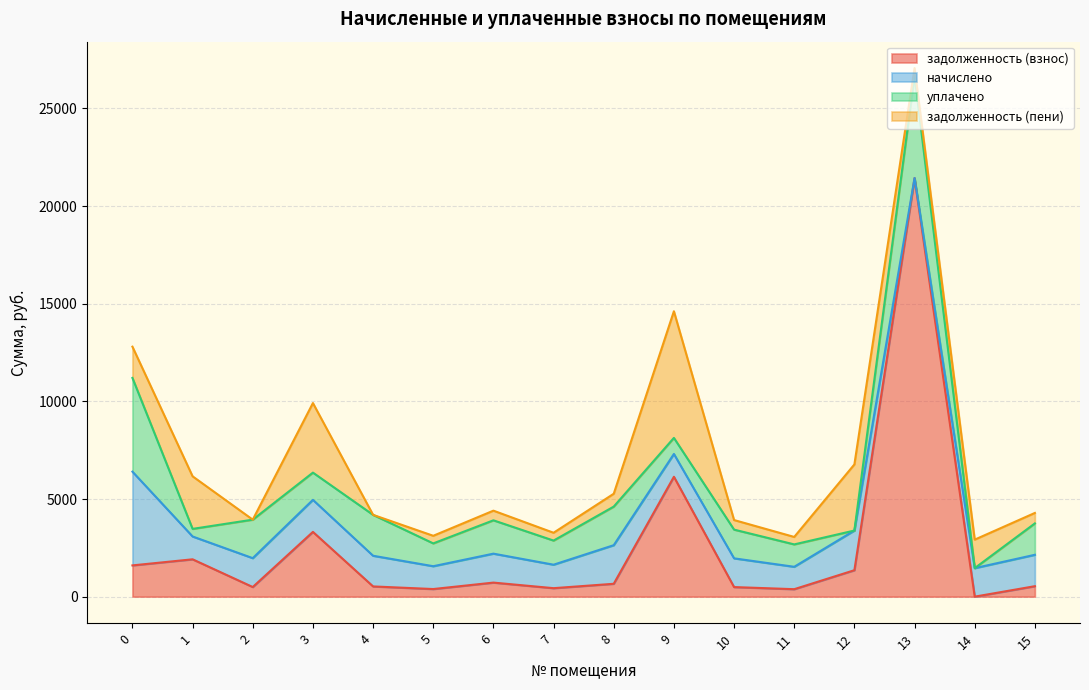

Does the chart have visible grid lines?

Yes